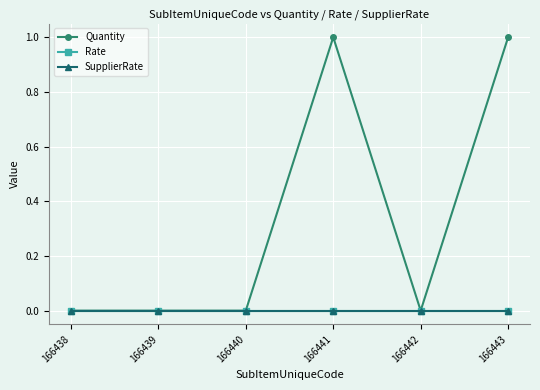

Which series changed the most between 166442 and 166443?

Quantity